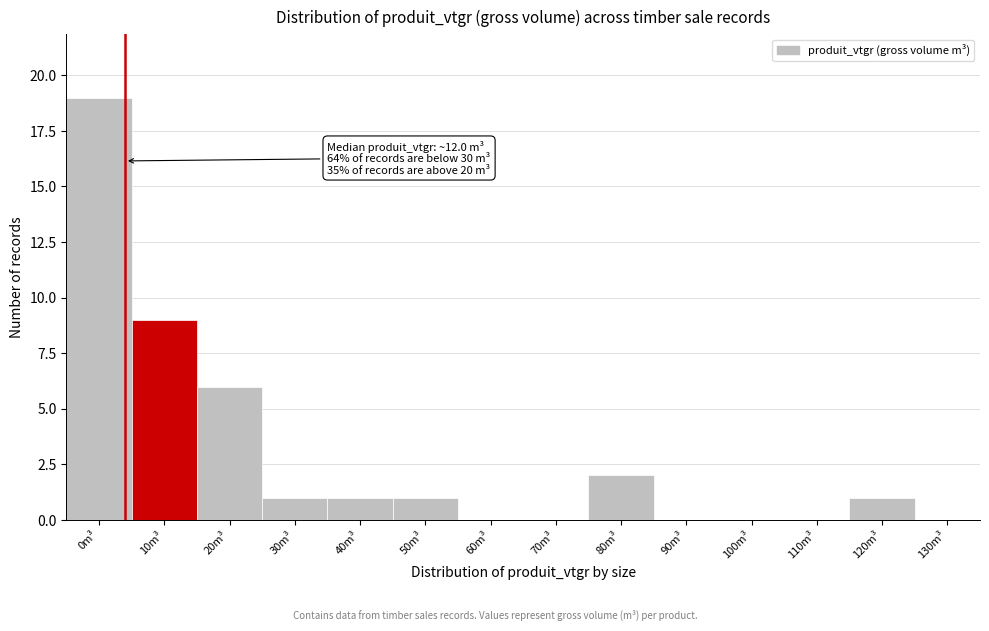

Reading left to right, extract all data points from this chart.

0m³=19	10m³=9	20m³=6	30m³=1	40m³=1	50m³=1	60m³=0	70m³=0	80m³=2	90m³=0	100m³=0	110m³=0	120m³=1	130m³=0